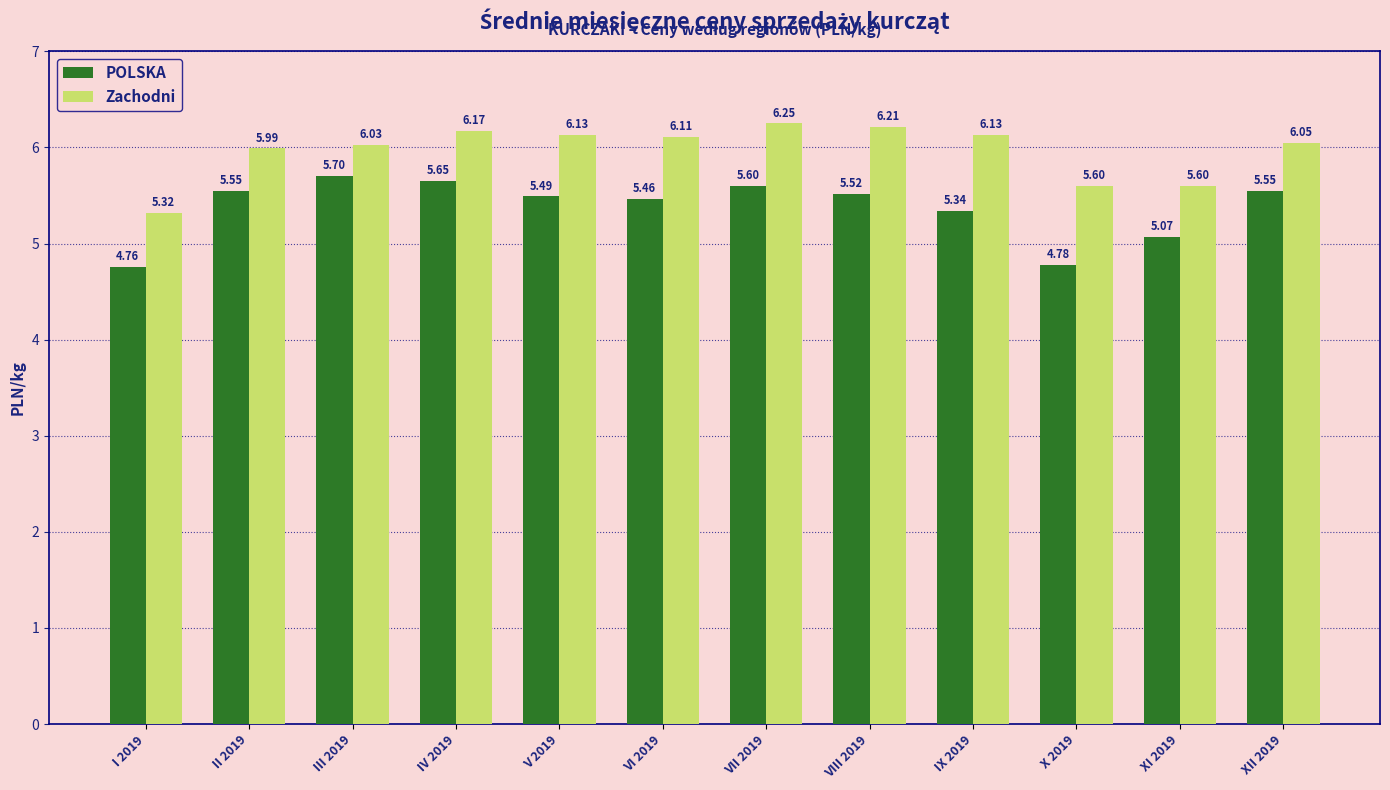

The value of Zachodni at XI 2019 is 5.6. True or false?

True